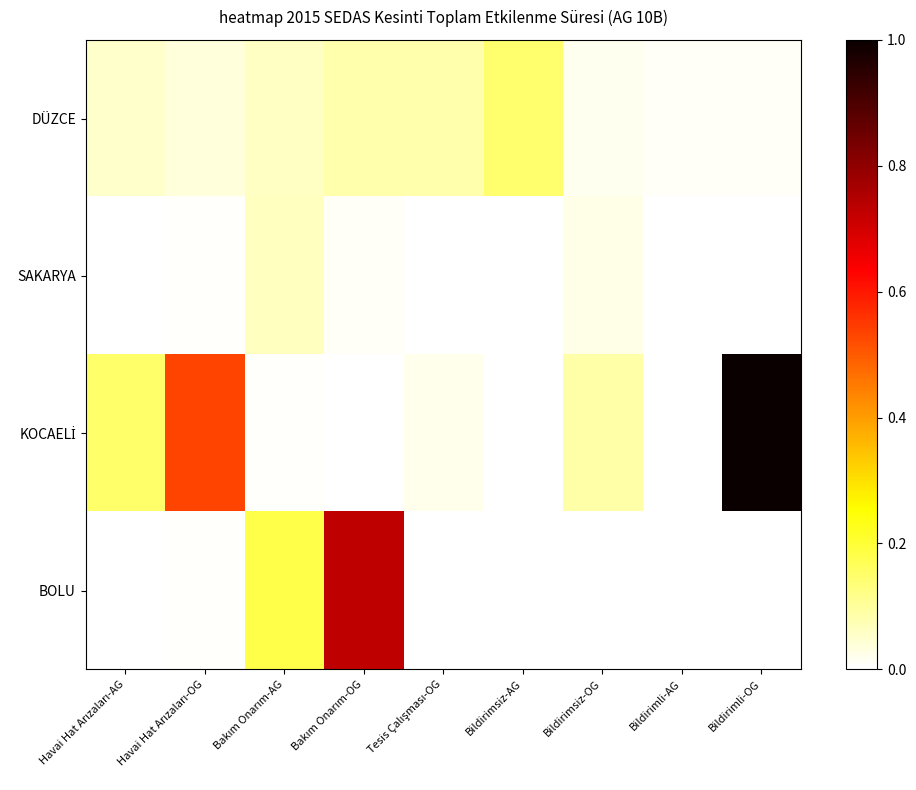

What is the total value across all series at Bakım Onarım-AG?

0.3